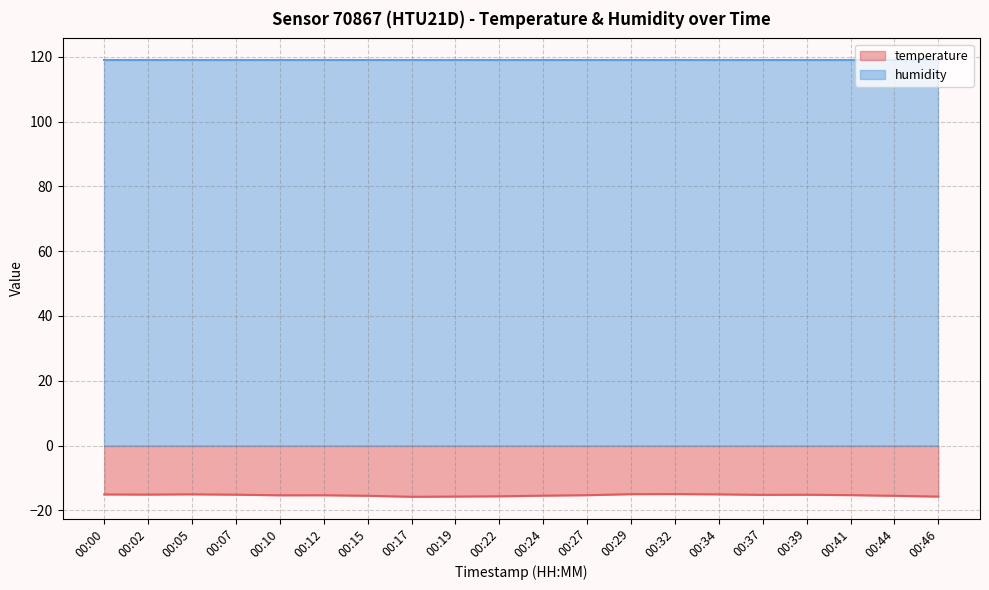

What is the value of the 10th point from the left?

-15.7